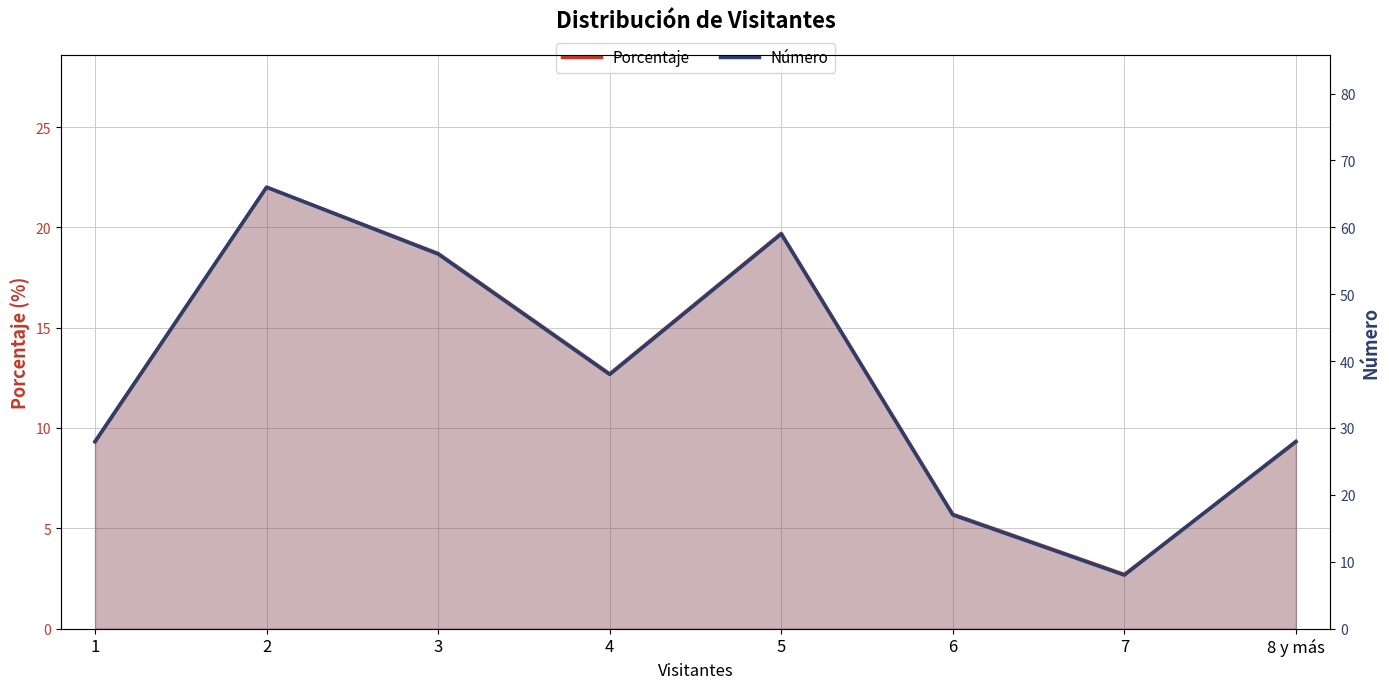

What are all the series names shown in the legend?

Porcentaje, Número